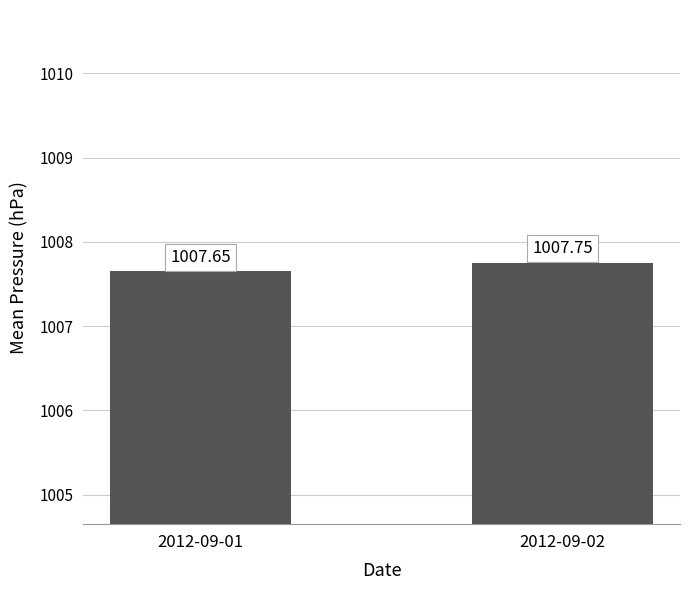

What is the sum of all values?

2015.4